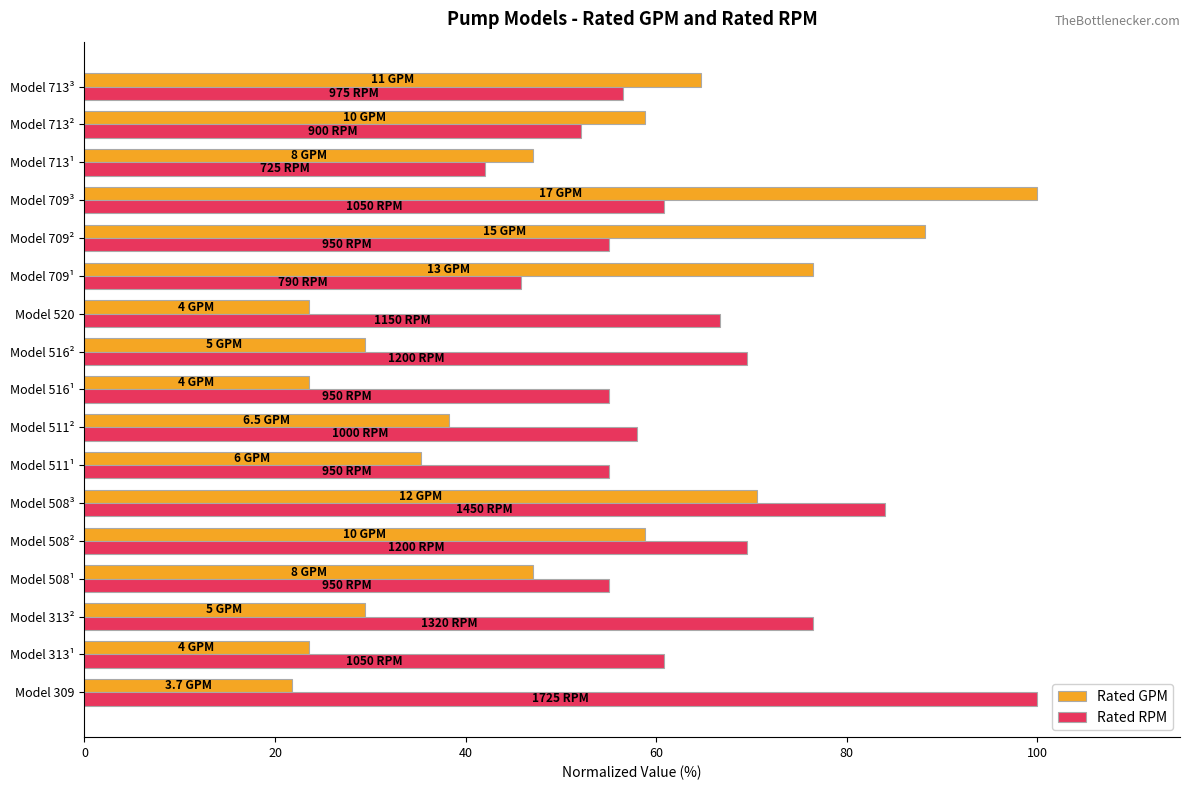

Which series has the widest spread of values?

Rated GPM